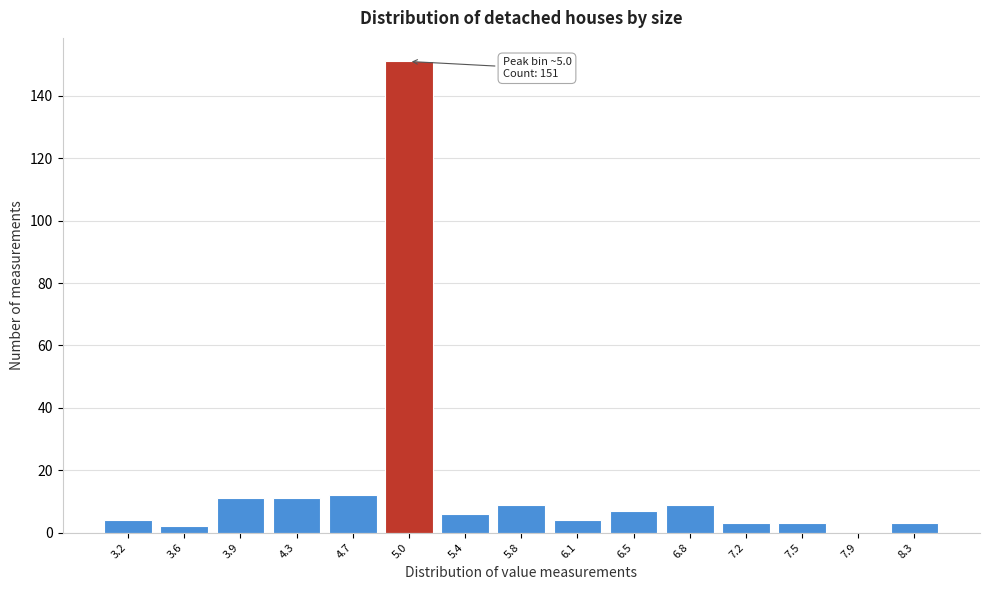

Over which range of the x-axis is the bar tallest?

4.85 to 5.21